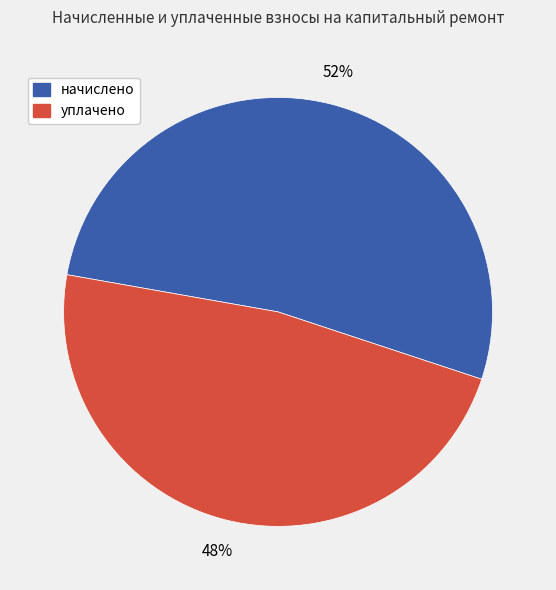

What percentage is the уплачено slice, to the nearest percent?

48%